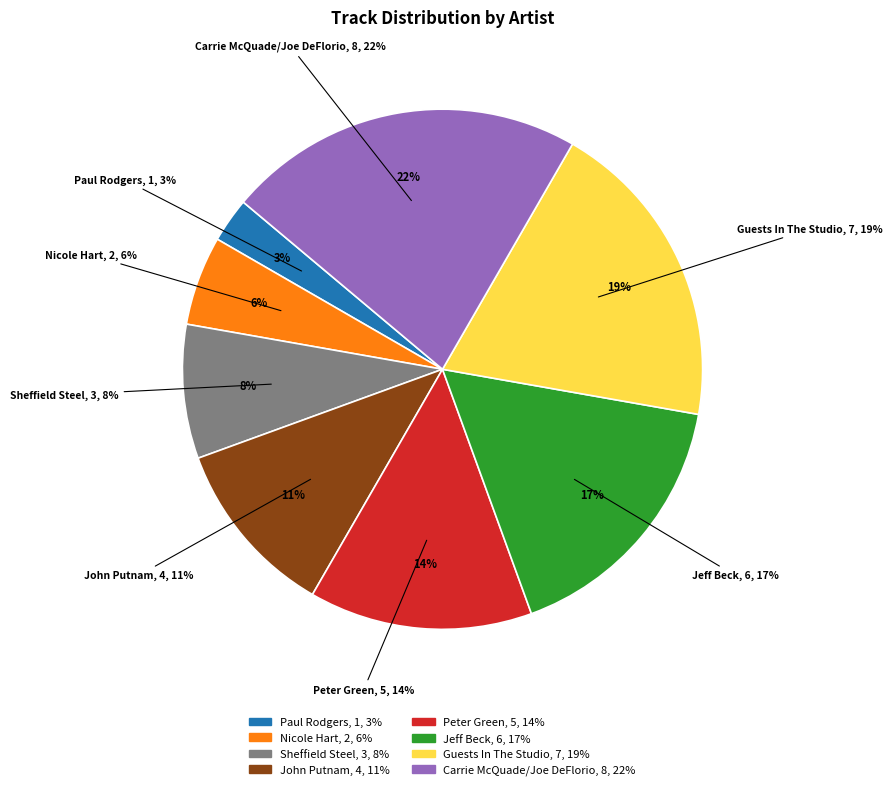

Which slice is the smallest?

Paul Rodgers